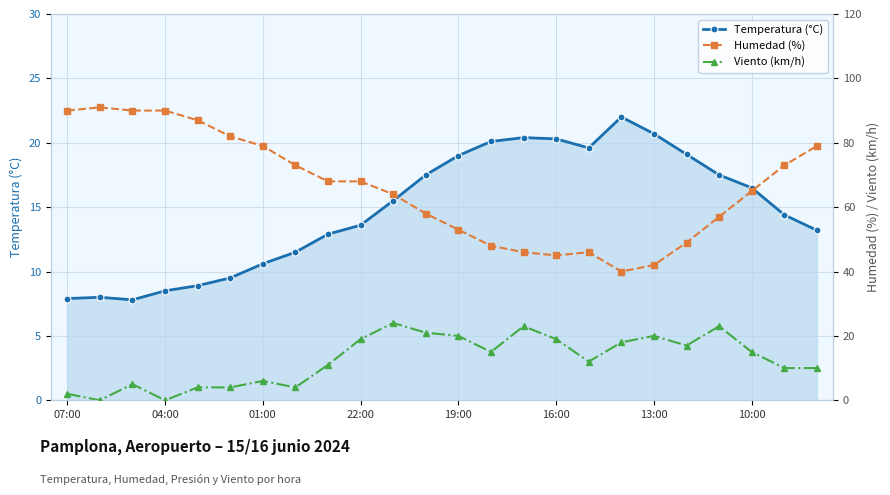

Does the chart have visible grid lines?

Yes